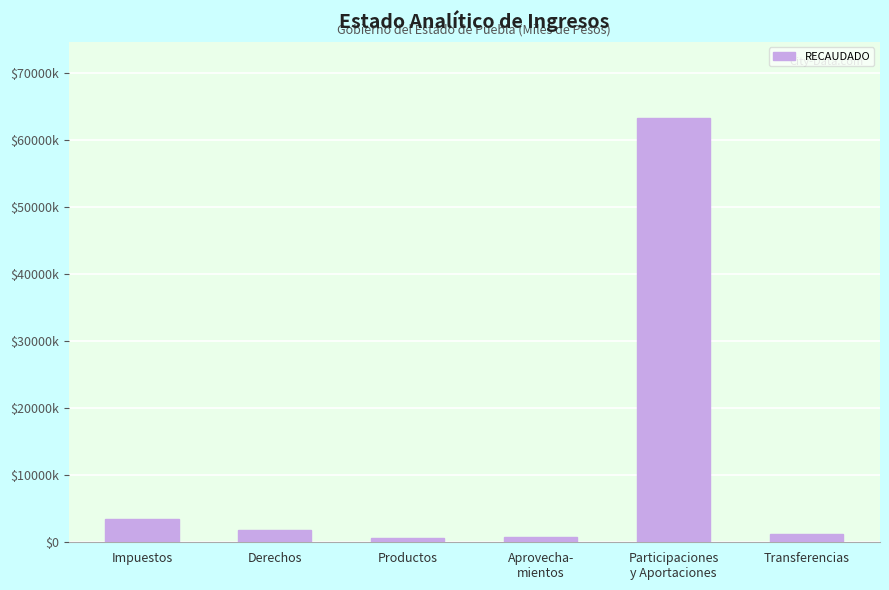

True or false: the data shows 1766287.9 at Derechos.

True